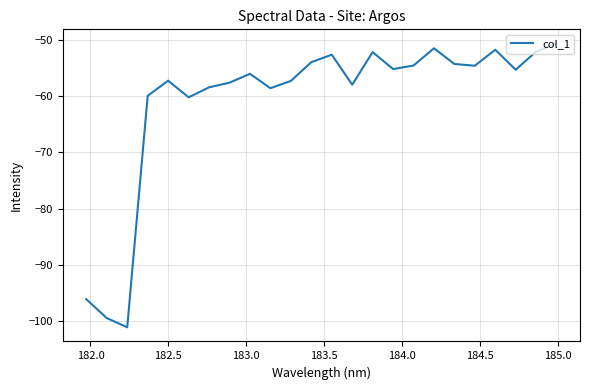

What is the difference between the maximum and minimum values?

50.4